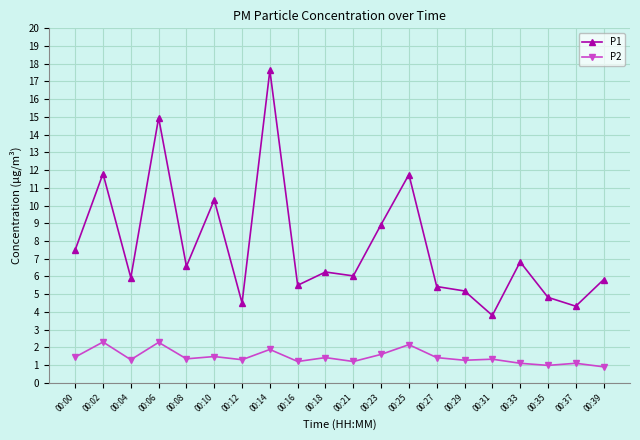

What is the lowest value of the P2 series?

0.9